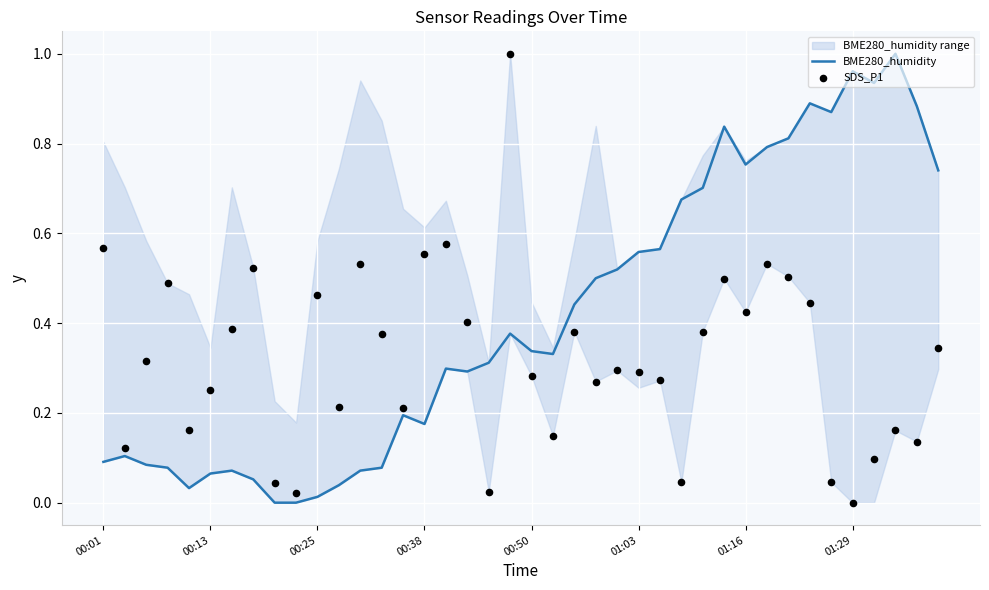

At how many categories does at least one series exceed 0?

40